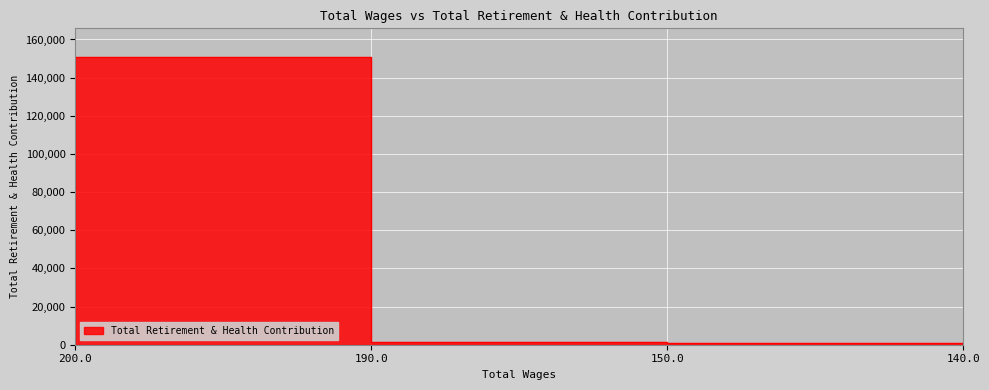

Reading left to right, extract all data points from this chart.

200.0=2449	190.0=150768	150.0=1508	140.0=823